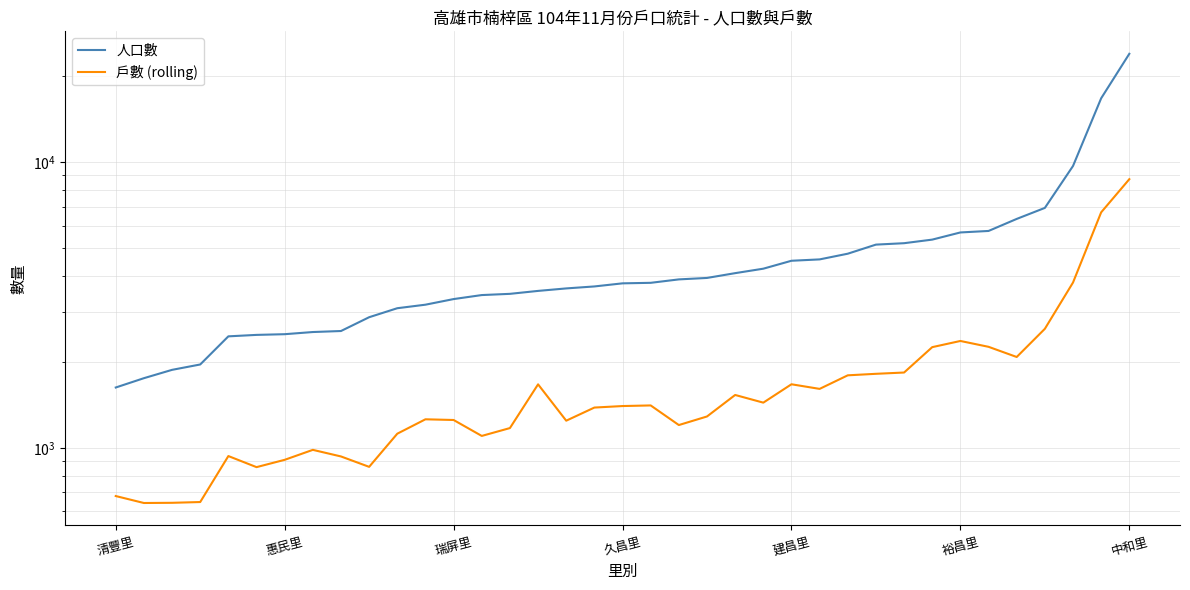

True or false: 人口數 and 戶數 (rolling) intersect in this chart.

False